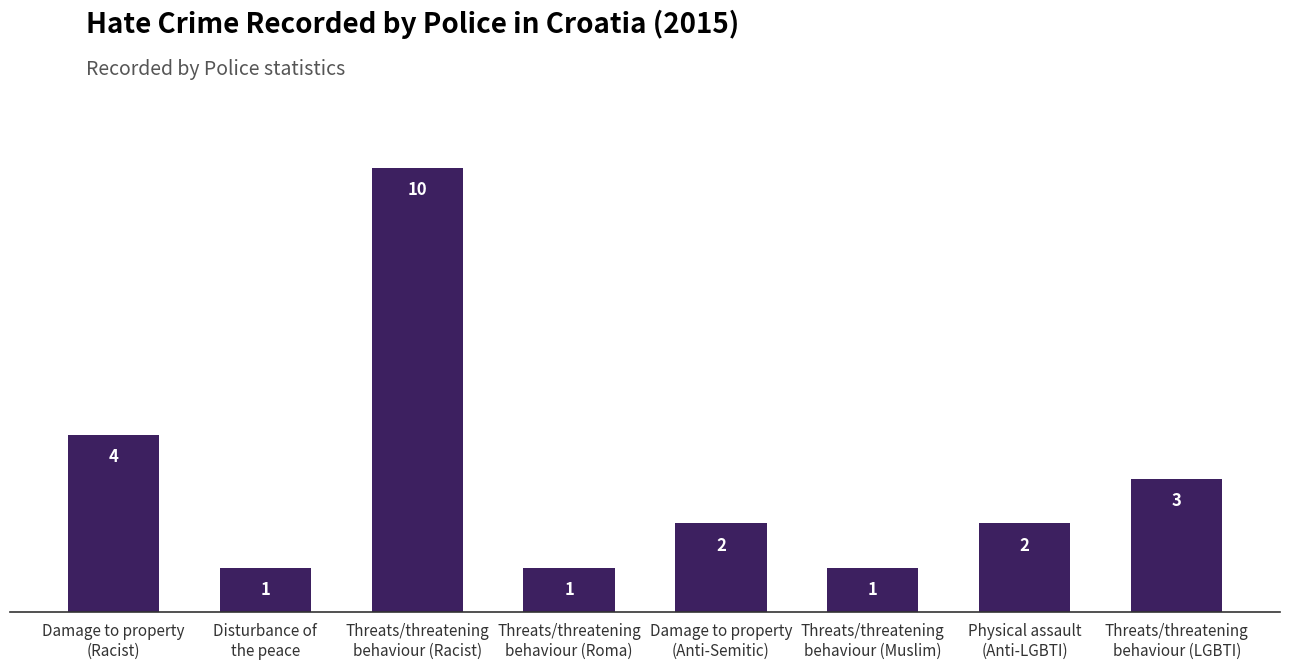

What is the greatest value displayed?

10